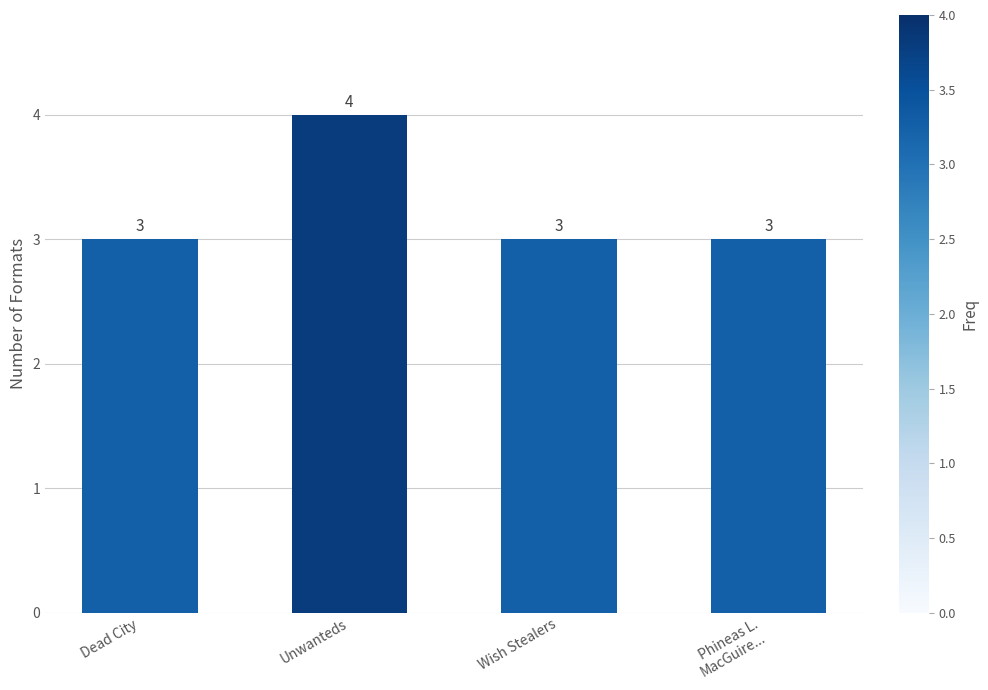

What is the average value?

3